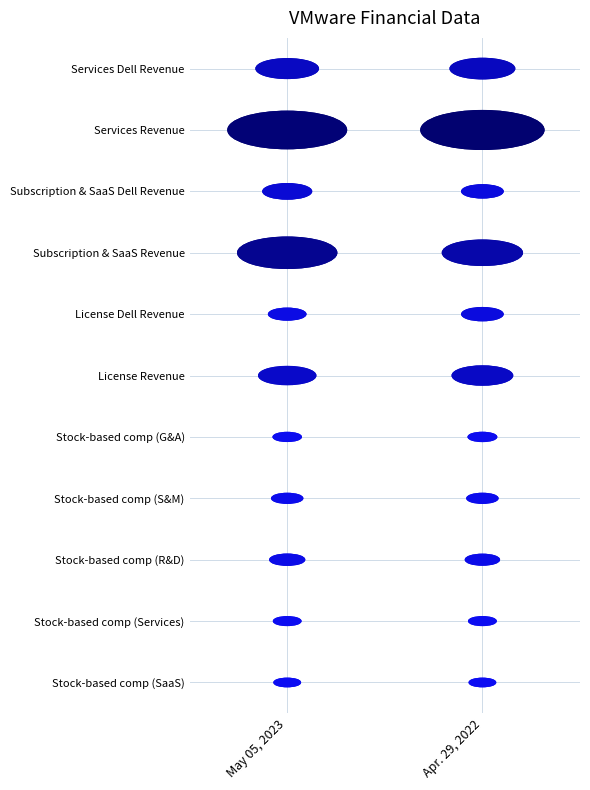

Reading right to left, list all the values displayed in this chart.

Stock-based comp (SaaS): 5	6
Stock-based comp (Services): 23	22
Stock-based comp (R&D): 132	146
Stock-based comp (S&M): 83	82
Stock-based comp (G&A): 40	34
License Revenue: 572	517
License Dell Revenue: 254	187
Subscription & SaaS Revenue: 899	1217
Subscription & SaaS Dell Revenue: 255	377
Services Revenue: 1617	1543
Services Dell Revenue: 641	605